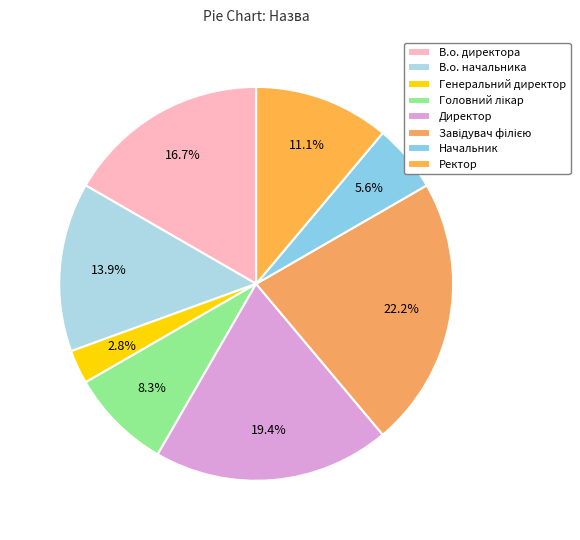

To the nearest percent, what is the difference between the Головний лікар and Ректор slice percentages?

3%